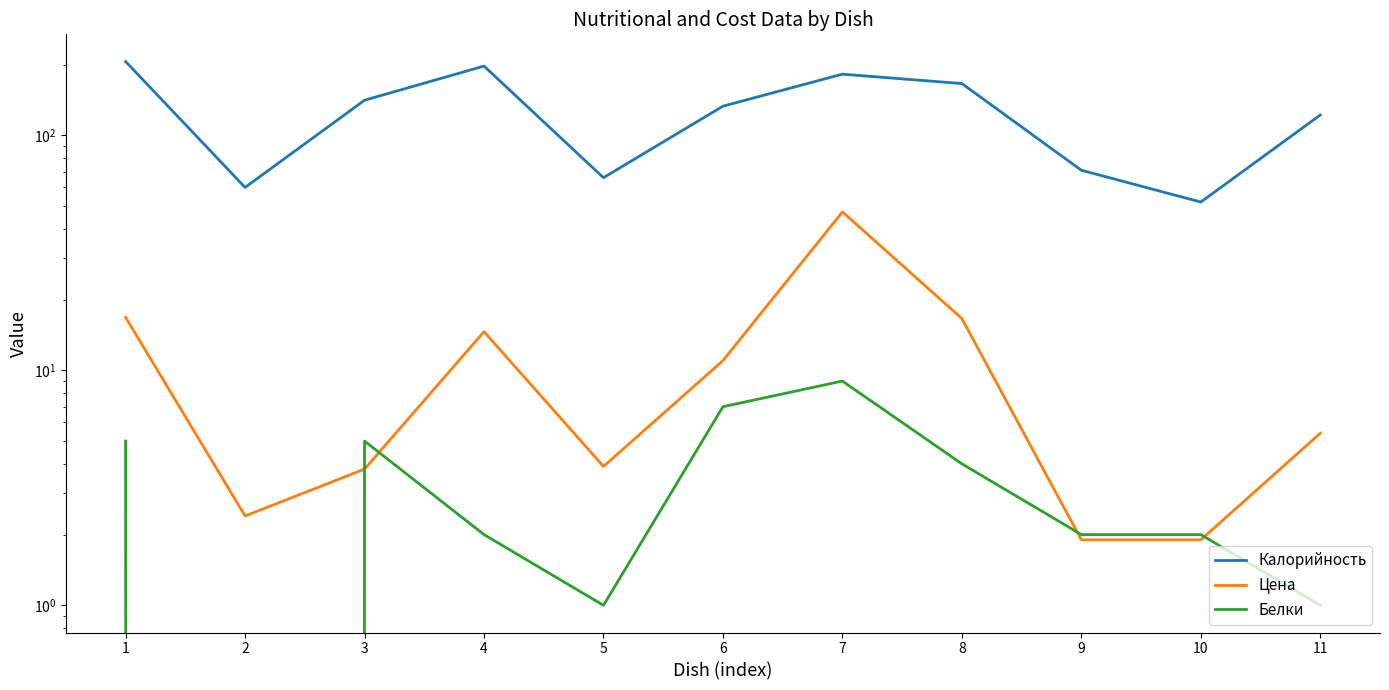

What is the total value across all series at 5?

70.9